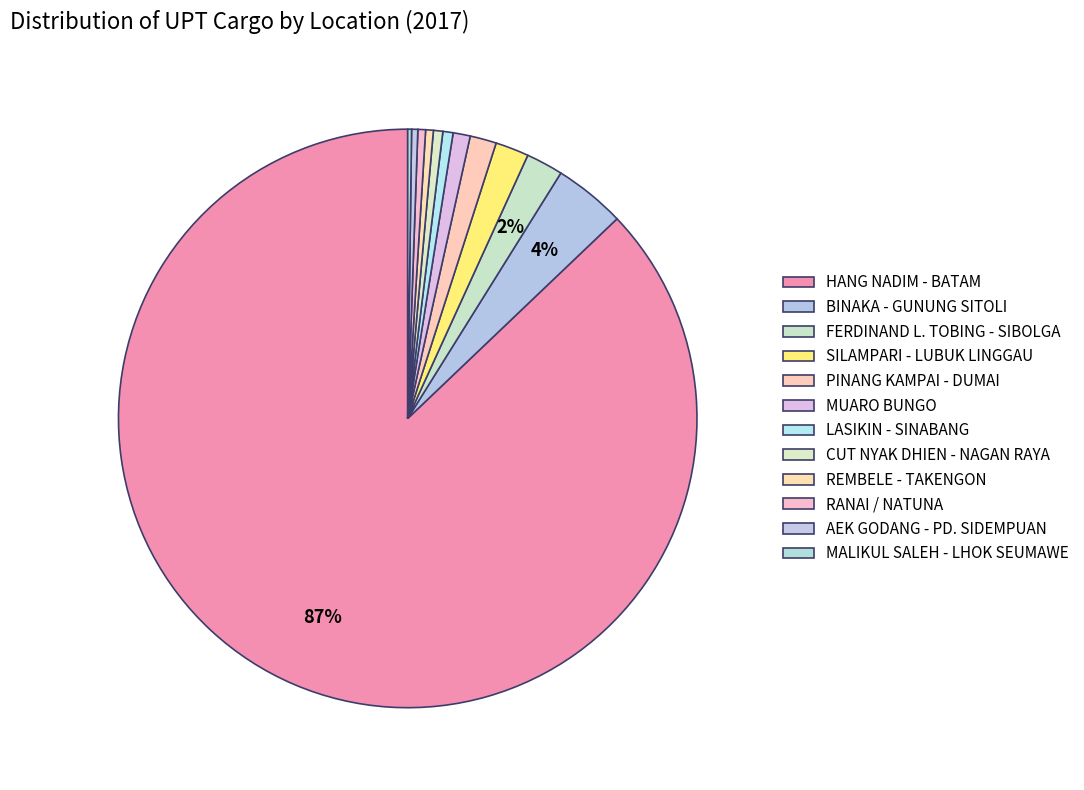

Is it true that MUARO BUNGO is 11% of the pie?

False